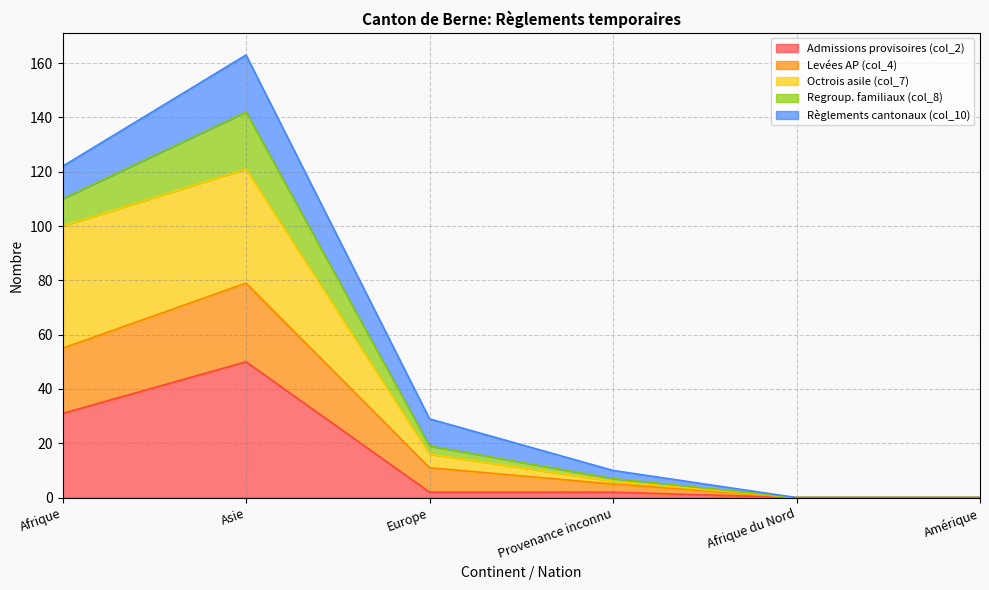

Which label corresponds to the largest value in the chart?

Asie